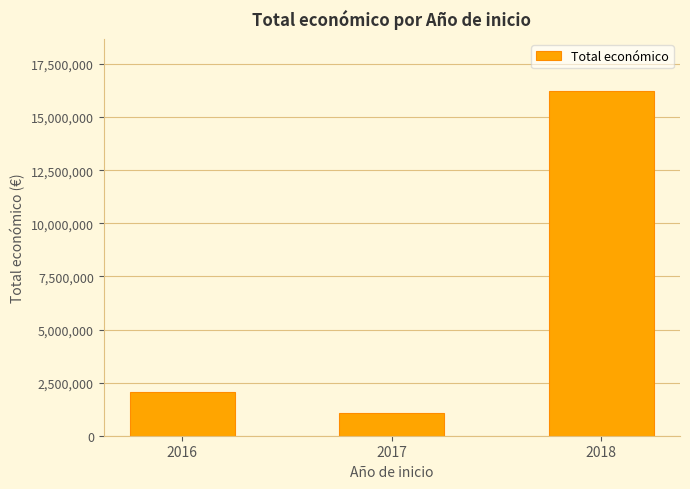

Which label corresponds to the smallest value in the chart?

2017